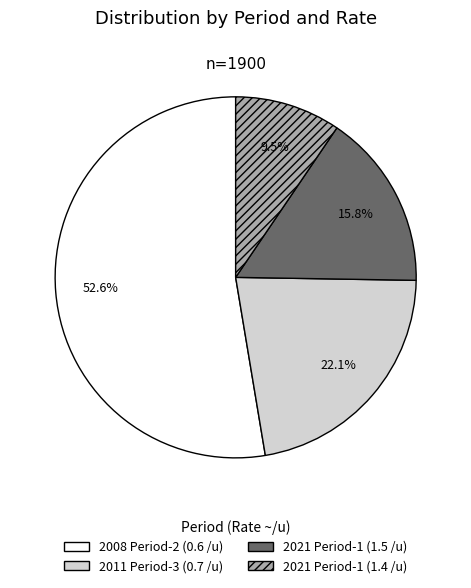

Does any single category account for the majority?

Yes